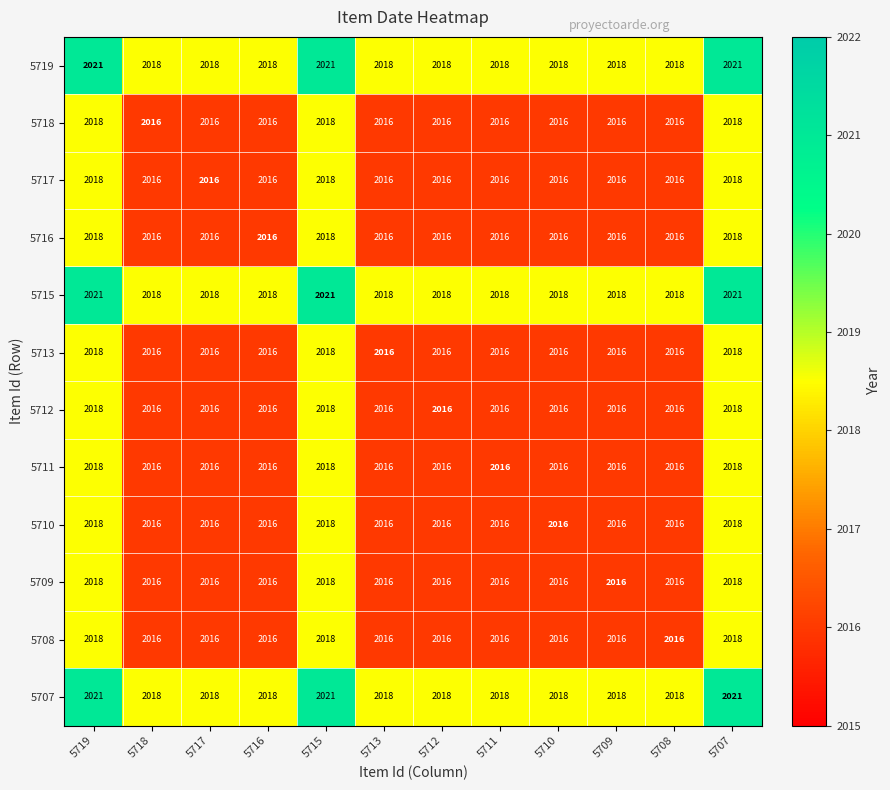

What is the spread (max minus min) of values at 5719?

3